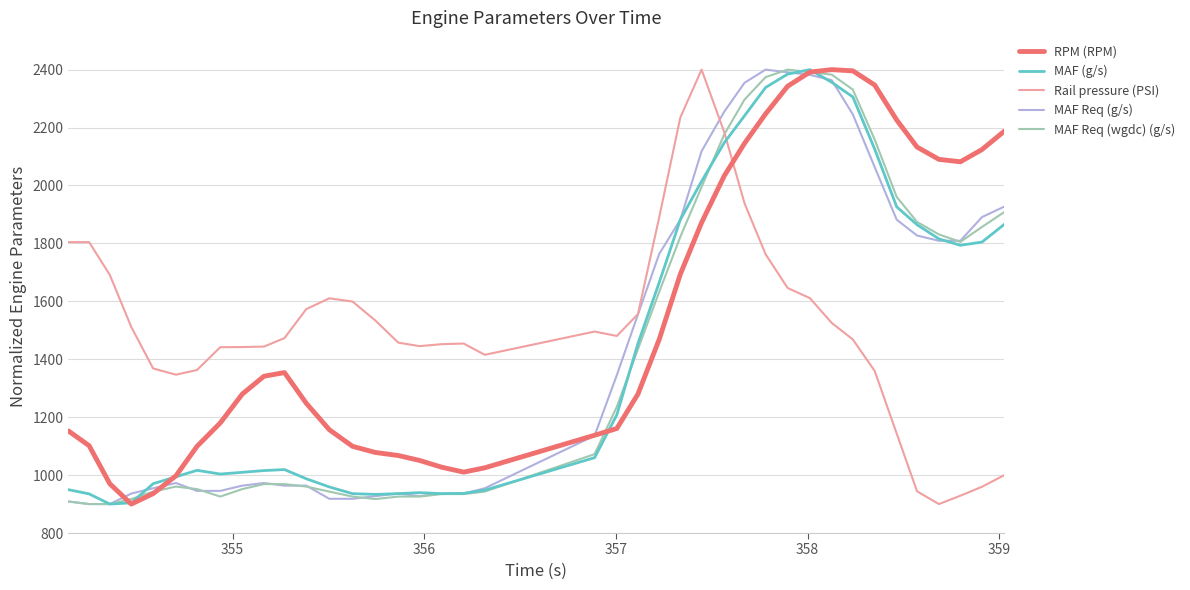

True or false: MAF Req (g/s) has more than 1 interior local peaks.

True